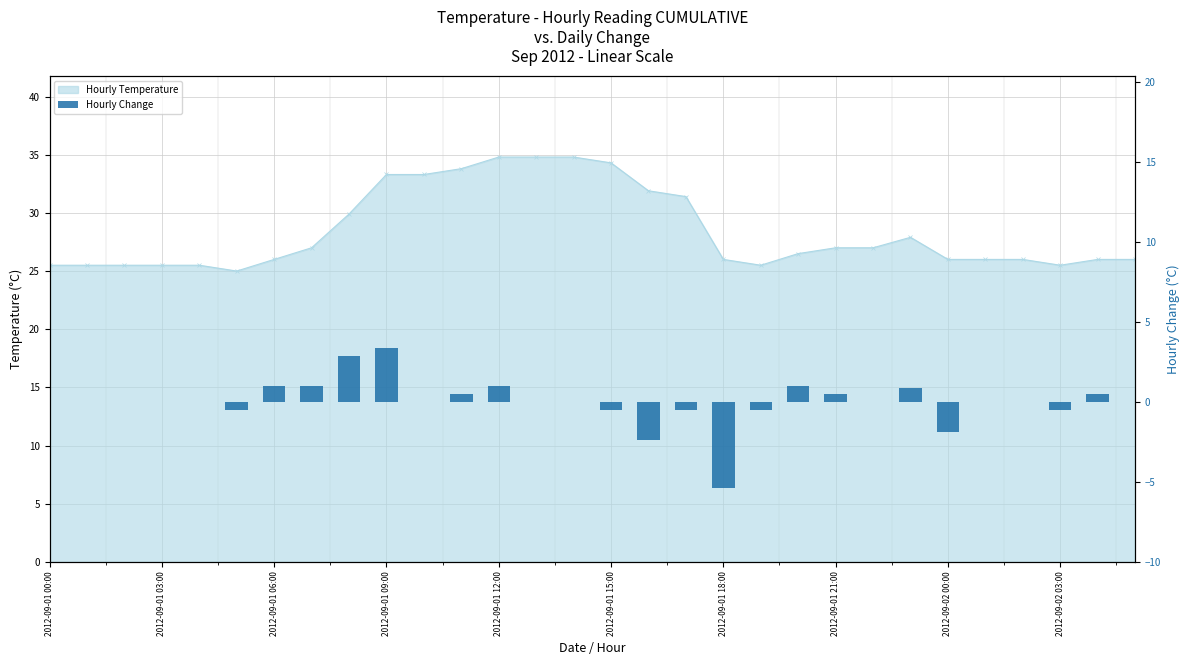

What are all the series names shown in the legend?

Hourly Temperature, Hourly Change